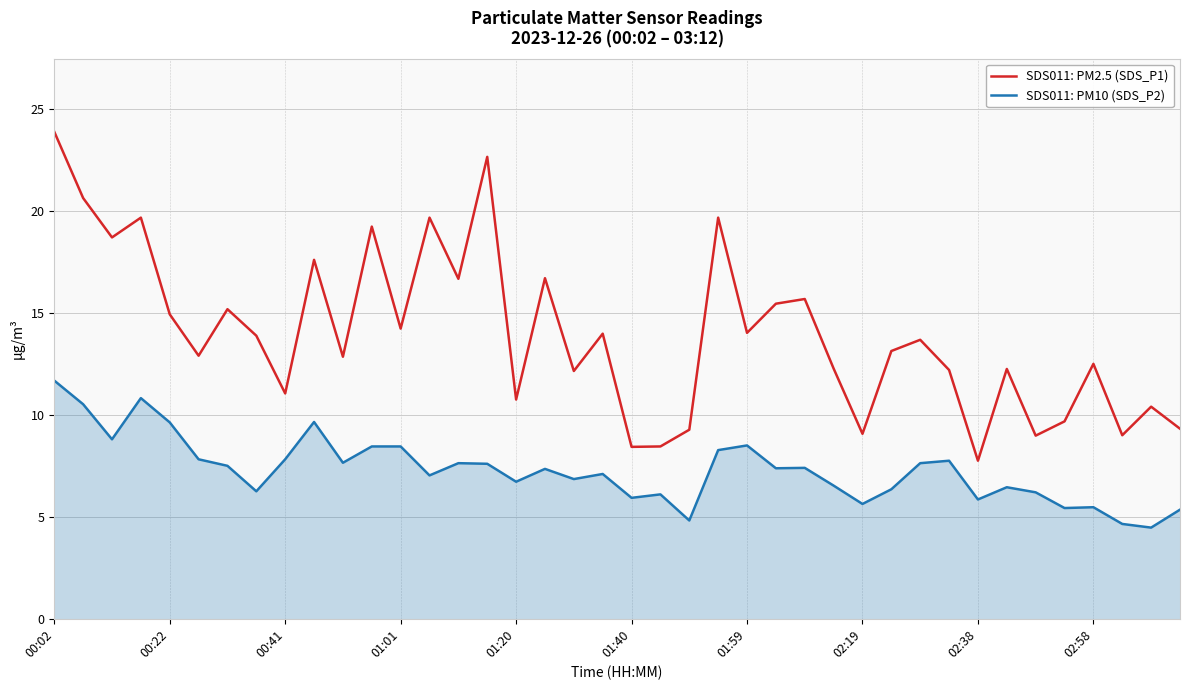

List the series in order of their peak value, highest first.

SDS011: PM2.5 (SDS_P1), SDS011: PM10 (SDS_P2)